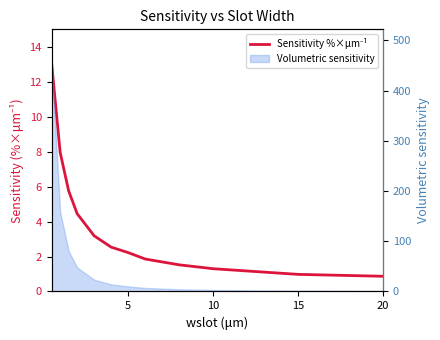

What is the label of the 12th point from the right?

5